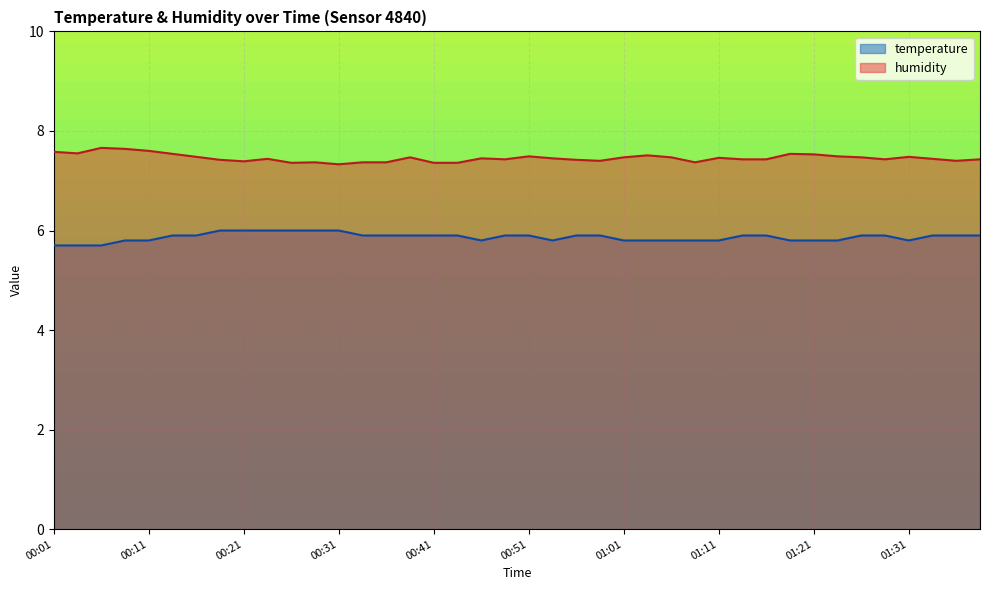

Rank the categories by humidity value from highest to lowest.

00:06, 00:09, 00:11, 00:01, 00:04, 00:13, 01:18, 01:21, 01:04, 00:51, 01:23, 00:16, 01:31, 00:39, 01:01, 01:06, 01:26, 01:11, 00:46, 00:54, 00:24, 01:33, 00:49, 01:13, 01:16, 01:28, 01:38, 00:19, 00:56, 00:59, 01:36, 00:21, 00:29, 00:34, 00:36, 01:08, 00:26, 00:41, 00:43, 00:31